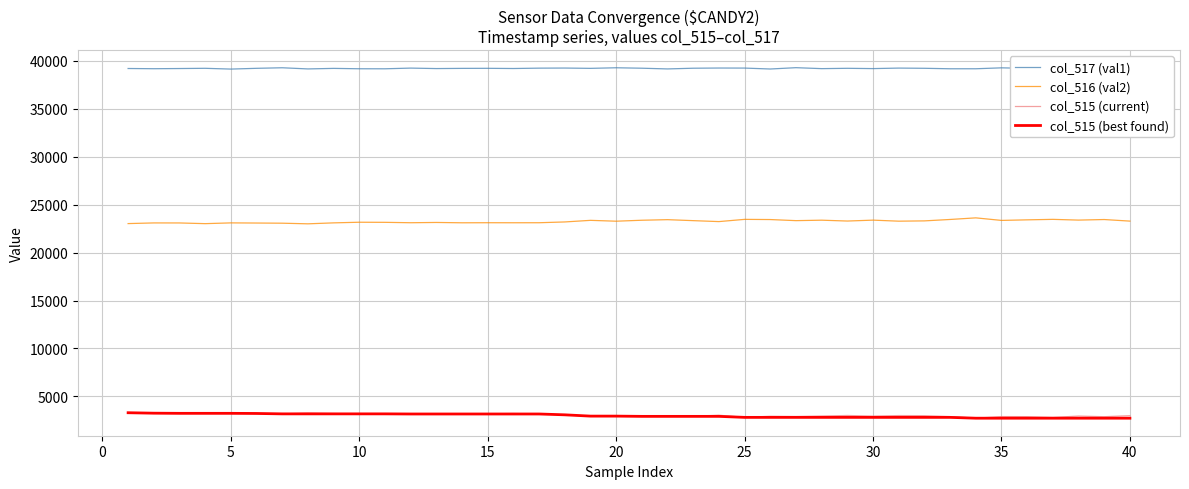

What is the minimum value for col_517 (val1)?

39155